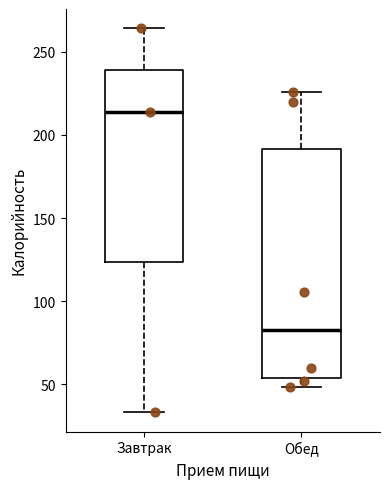

Where does the lower whisker of the box for Обед end on the y-axis? The values are not printed on the chart, so give them approximately, as read against the axis.

50